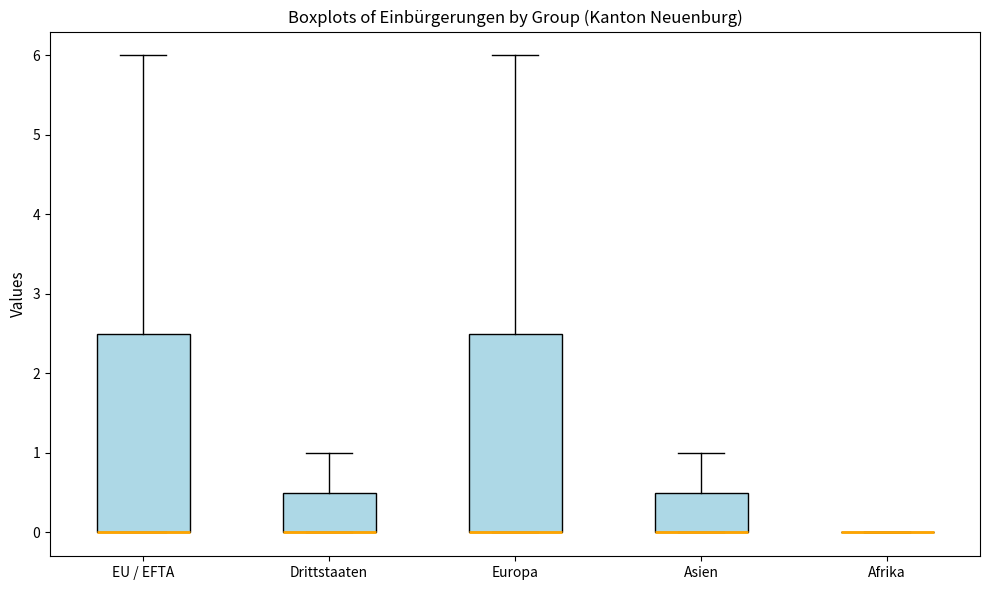

Where is the lower edge of the box for EU / EFTA on the y-axis? The values are not printed on the chart, so give them approximately, as read against the axis.

0.0